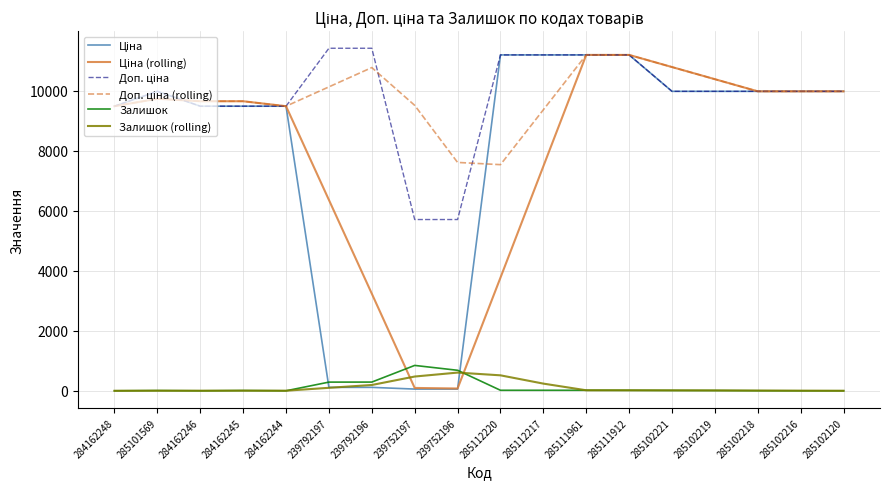

What is the total value across all series at 284162248?

37920.3